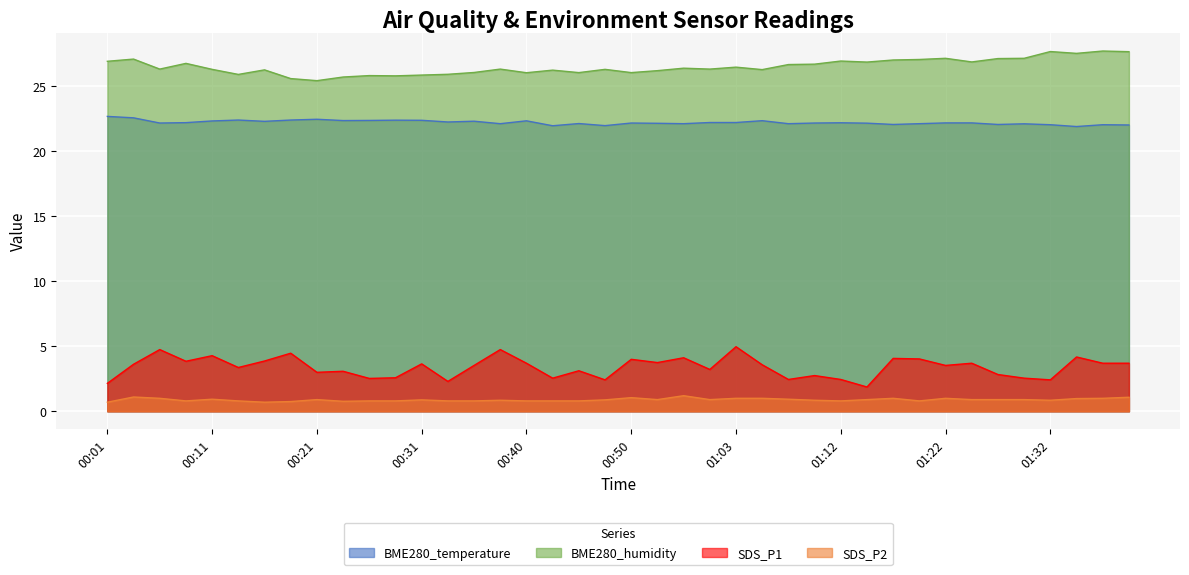

At 00:28, list the series in order from largest to smallest.

BME280_humidity, BME280_temperature, SDS_P1, SDS_P2